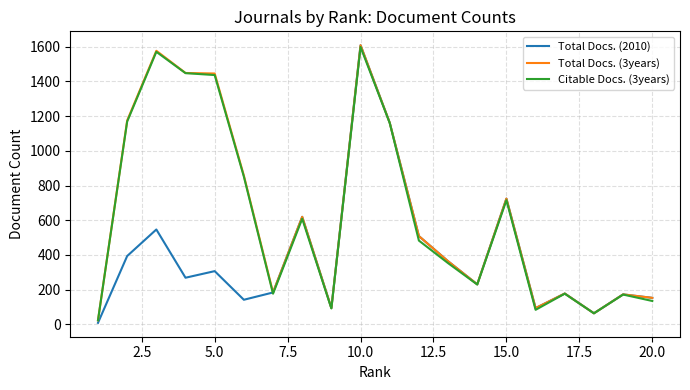

What is the maximum value for Total Docs. (2010)?

1609